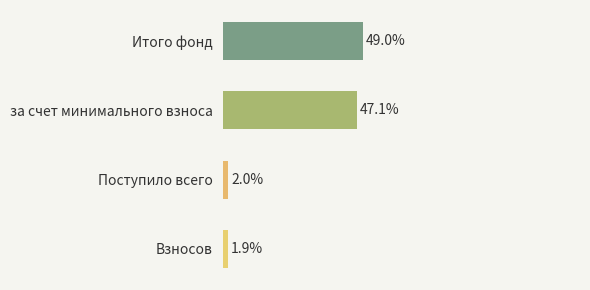

List the labels in order of value, smallest first.

Взносов, Поступило всего, за счет минимального взноса, Итого фонд